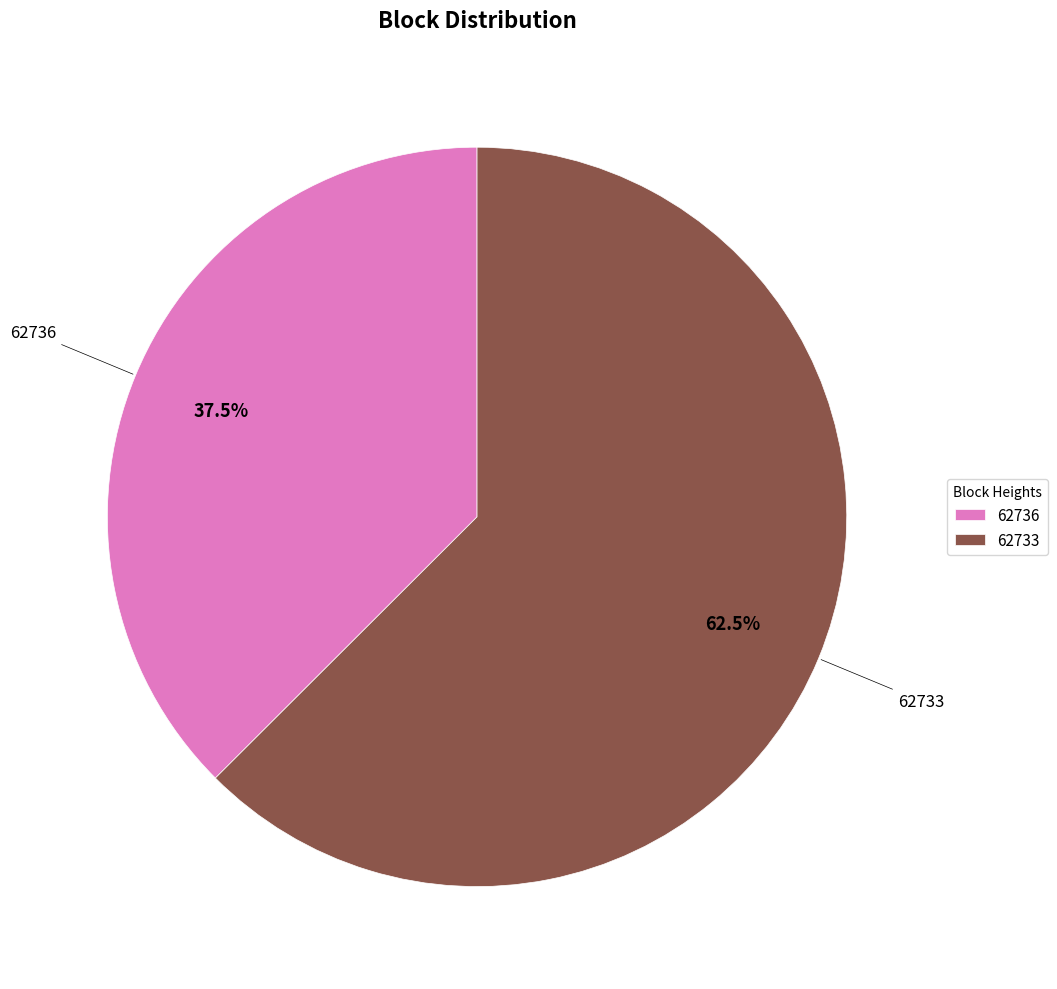

What percentage is NOT represented by 62736?

62.5%